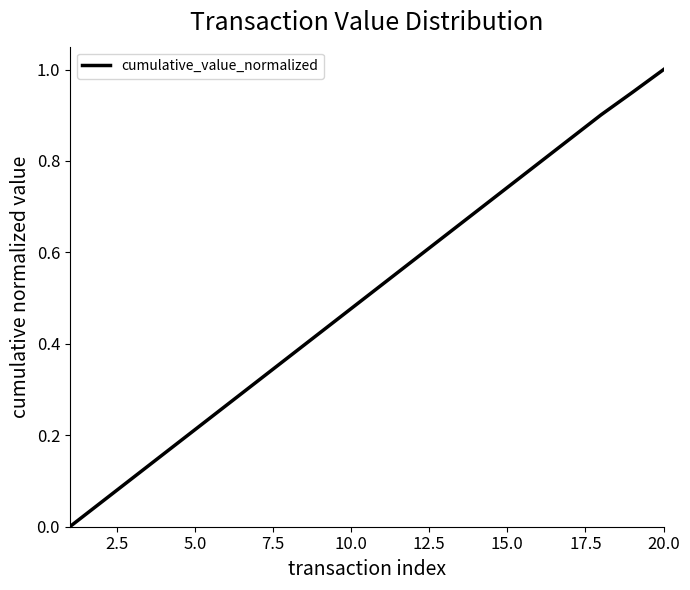

Does the chart display data point markers on the line(s)?

No